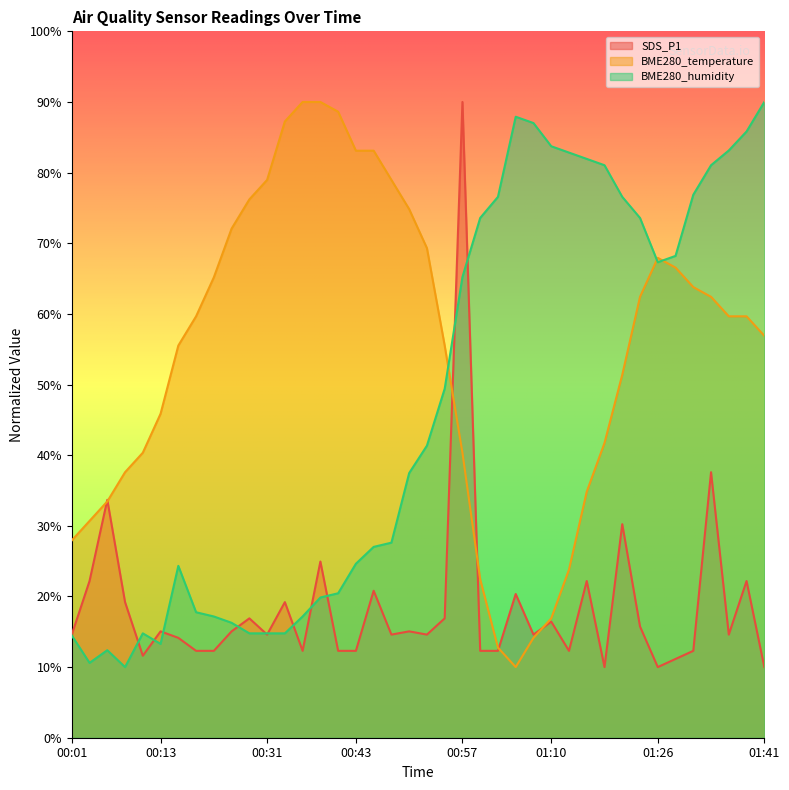

What is the spread (max minus min) of values at 00:31?

64.4